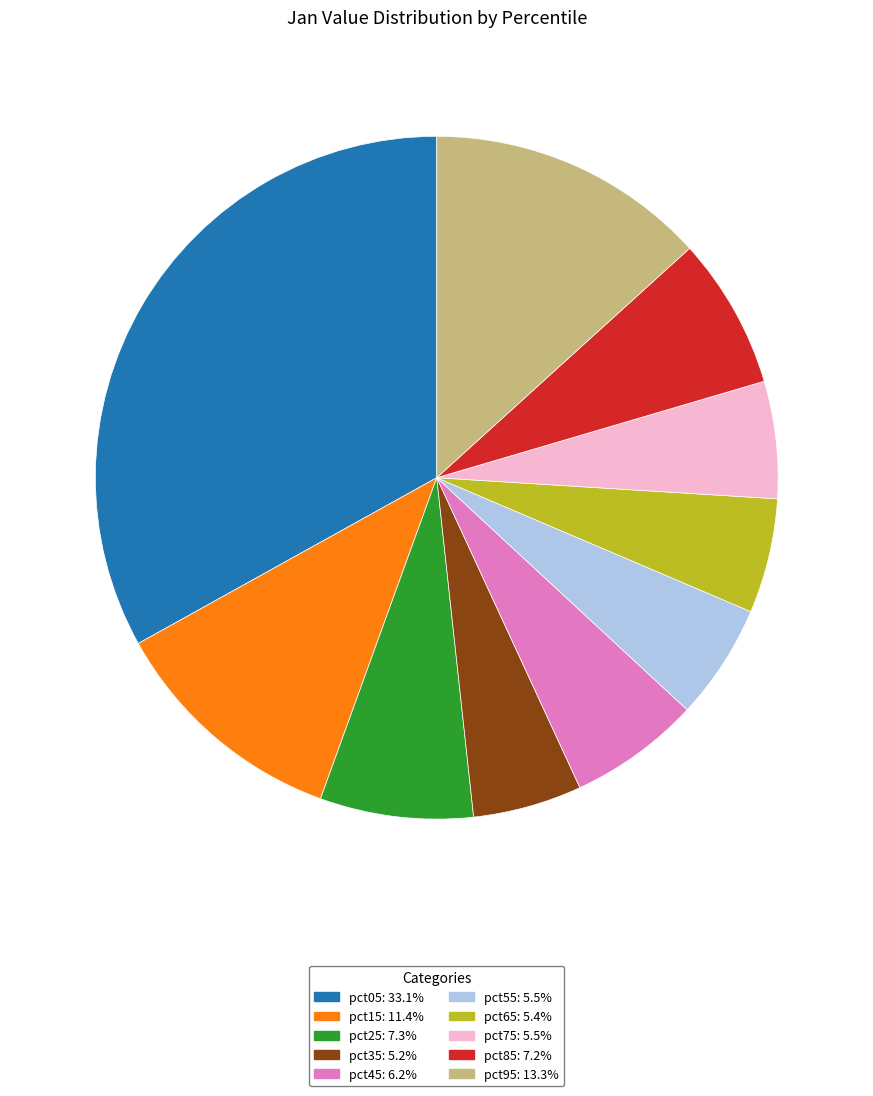

Between pct65 and pct15, which is larger?

pct15